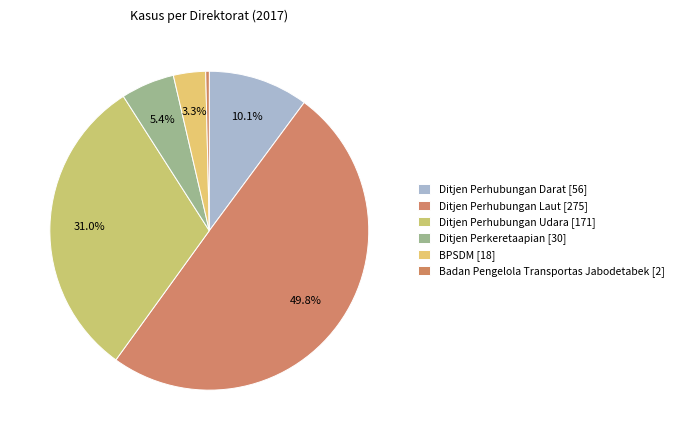

How many segments does this pie chart have?

6